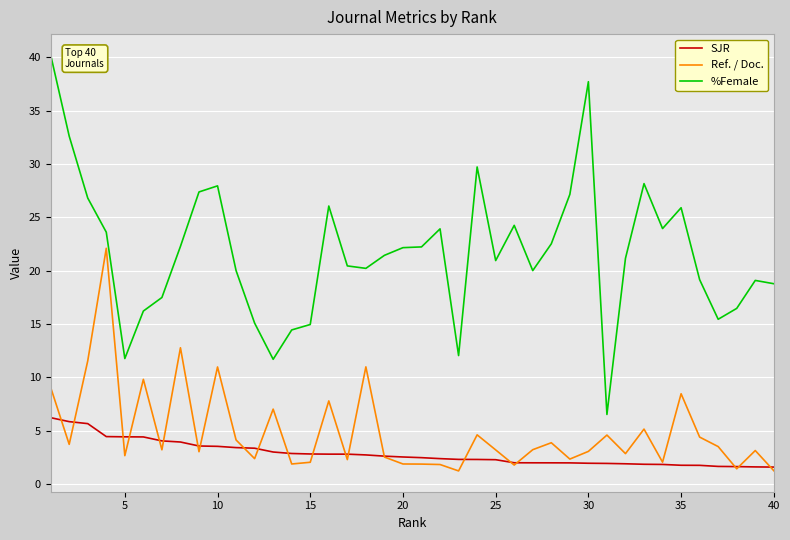

Which series has the largest range (max minus min)?

%Female